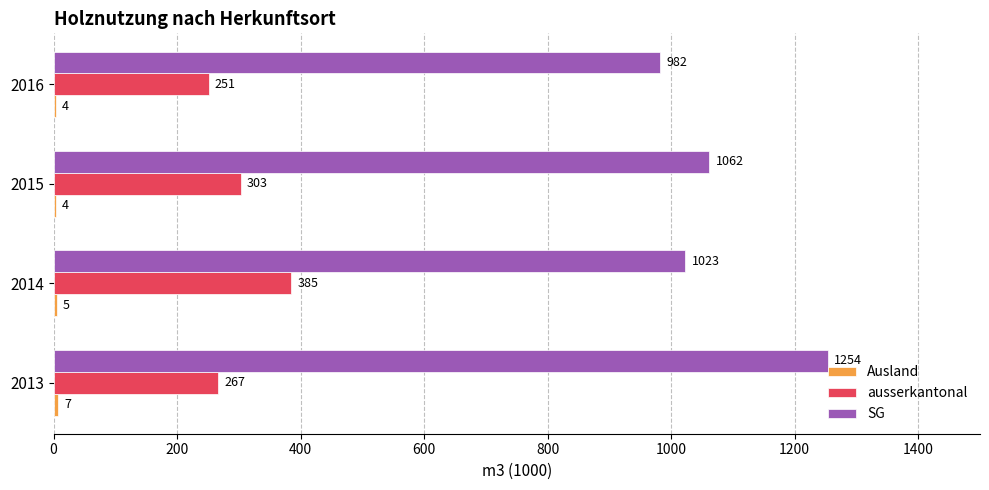

What is the sum of all SG values?

4321